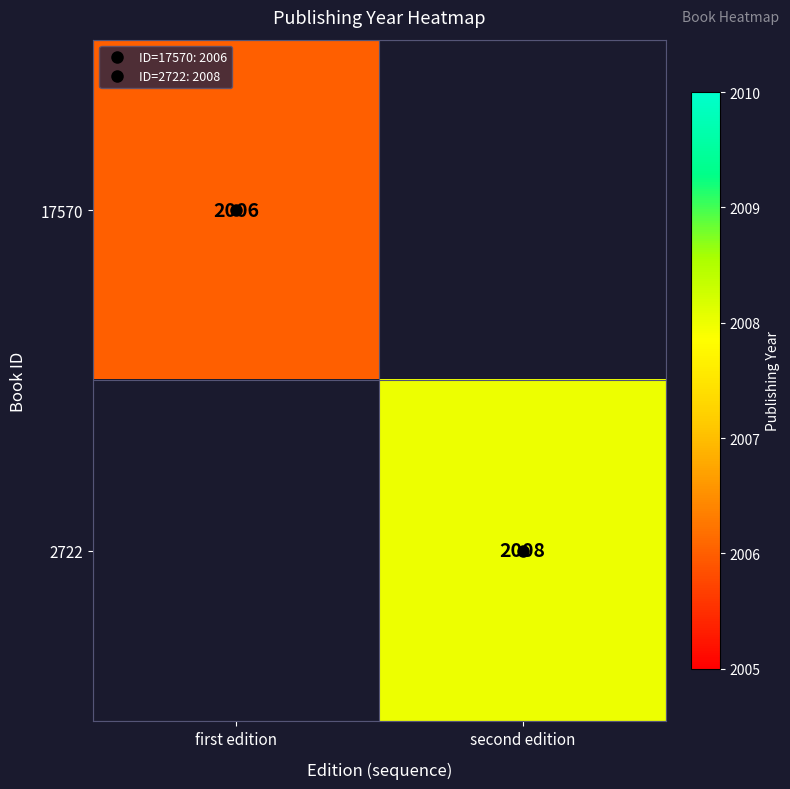

List the labels in order of 17570 value, smallest first.

first edition, second edition